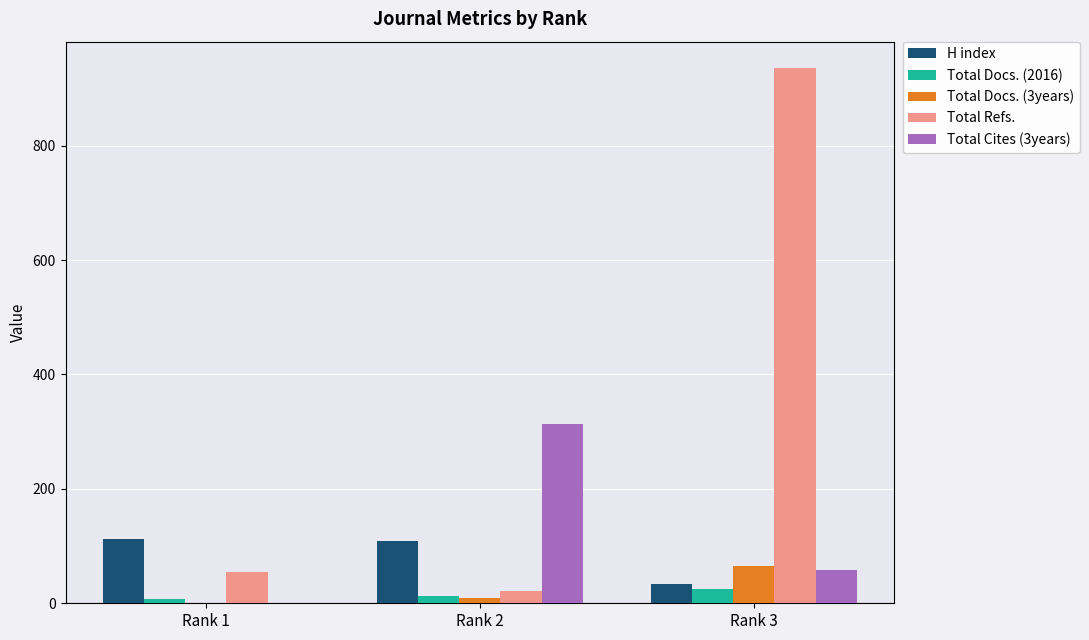

At which label is Total Refs. closest to 478?

Rank 1